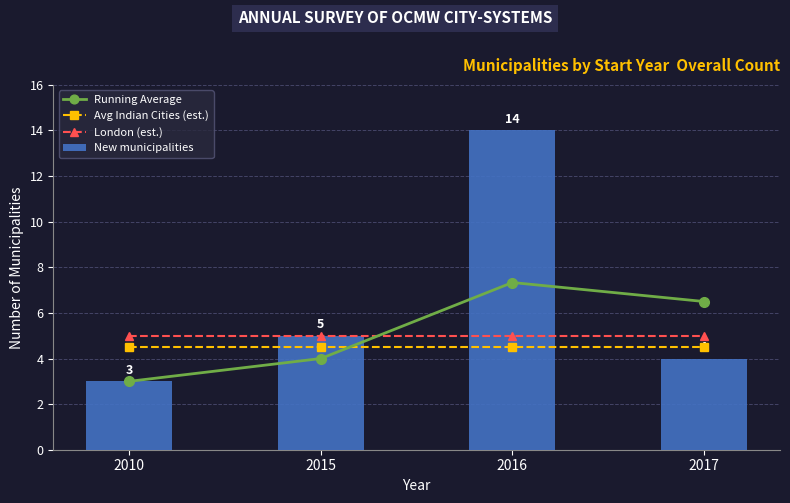

Does the chart contain any negative values?

No